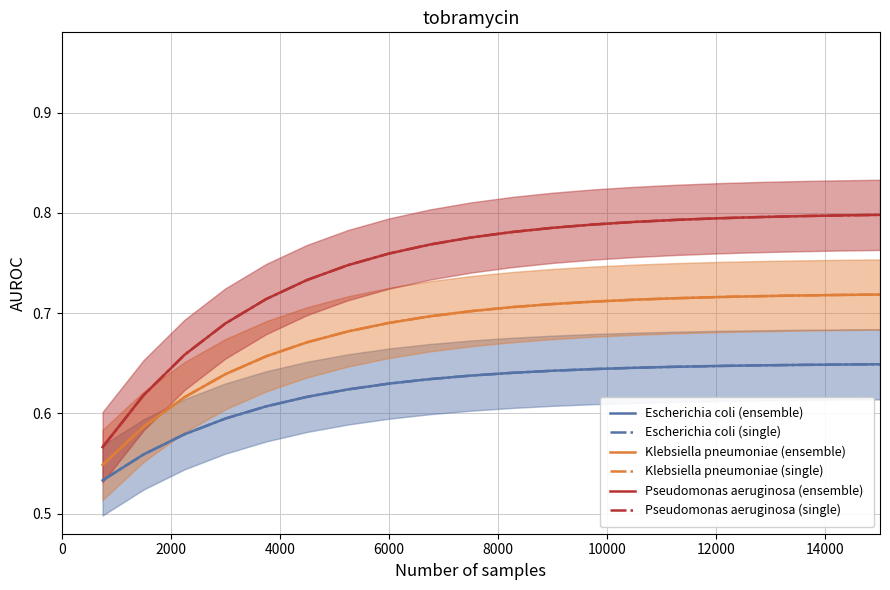

Rank the series by their maximum value, from lowest to highest.

Escherichia coli (ensemble), Escherichia coli (single), Klebsiella pneumoniae (ensemble), Klebsiella pneumoniae (single), Pseudomonas aeruginosa (ensemble), Pseudomonas aeruginosa (single)